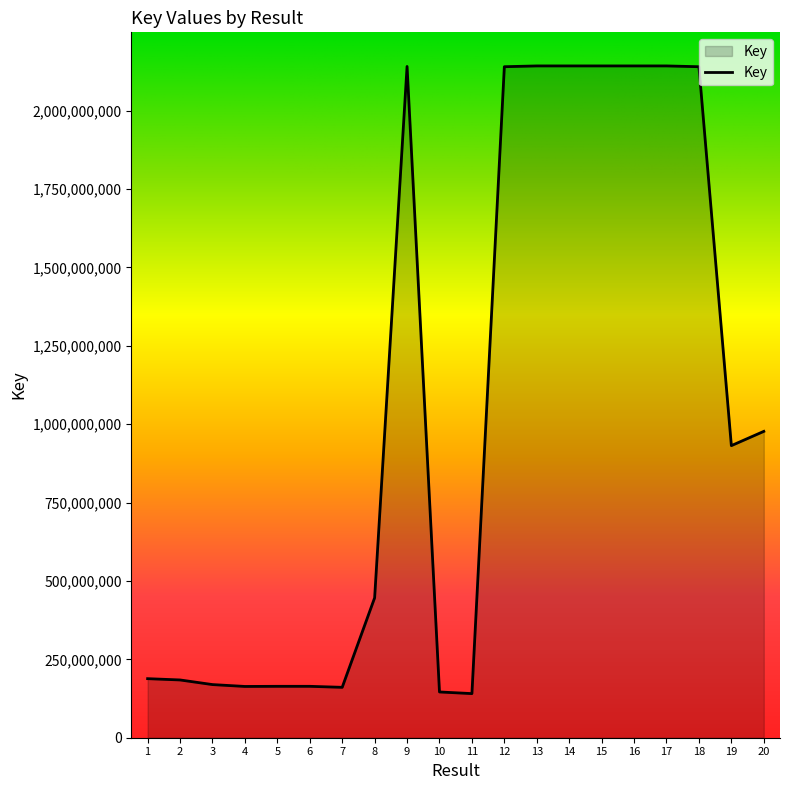

What is the average value?

1048314859